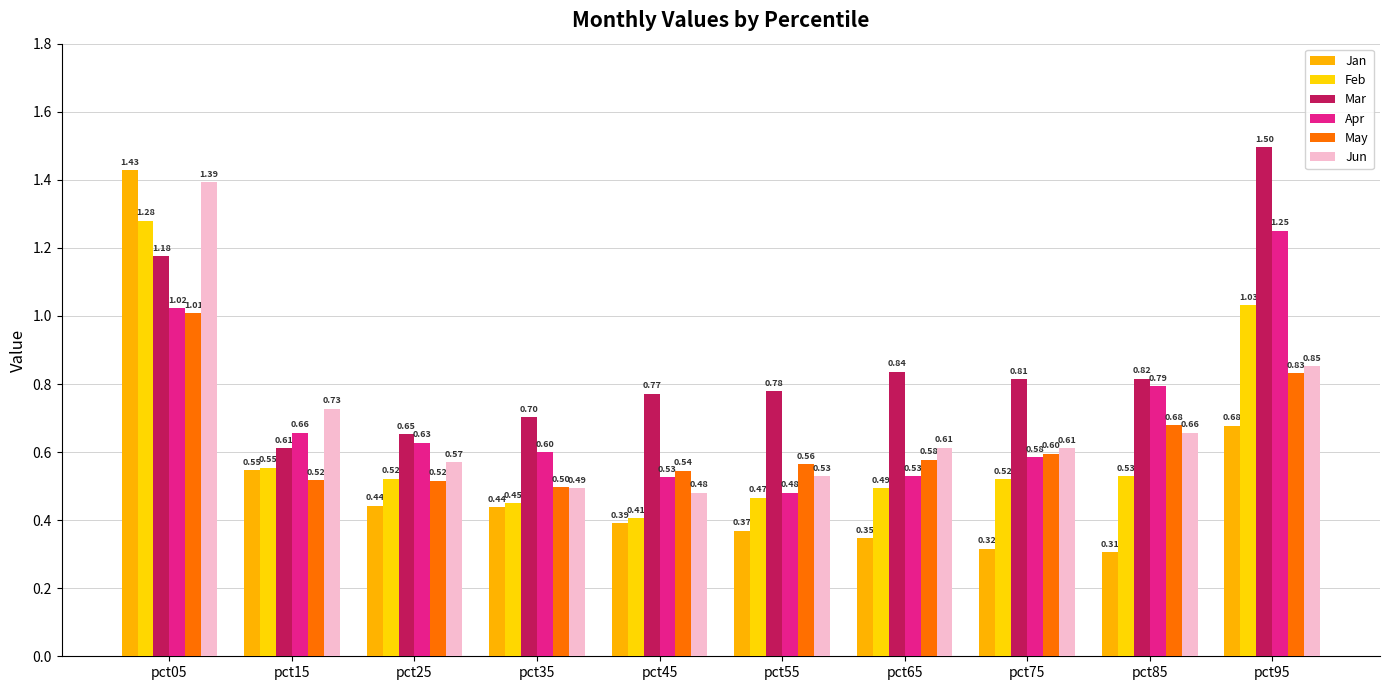

How many Mar values are between 0 and 1?

8